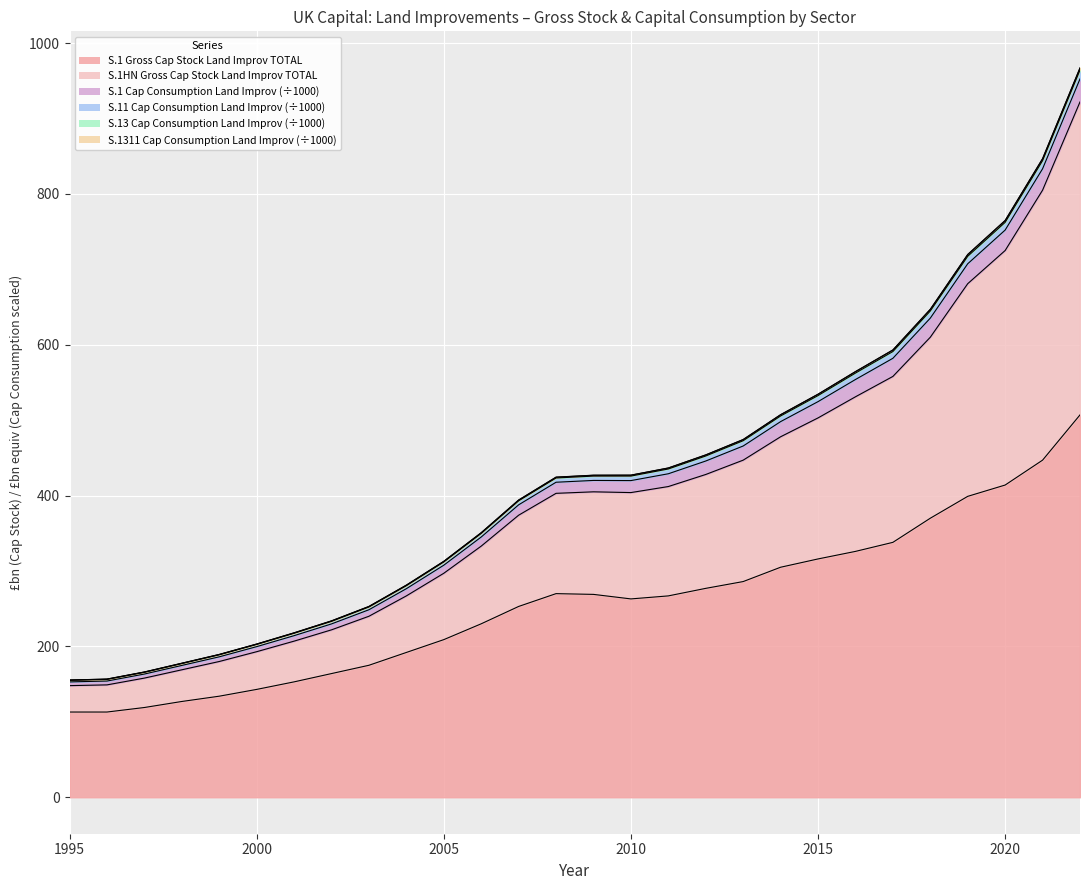

The value of Gross Capital Stock S.1HN Land improvements TOTAL at 2015 is 299.6. True or false?

False